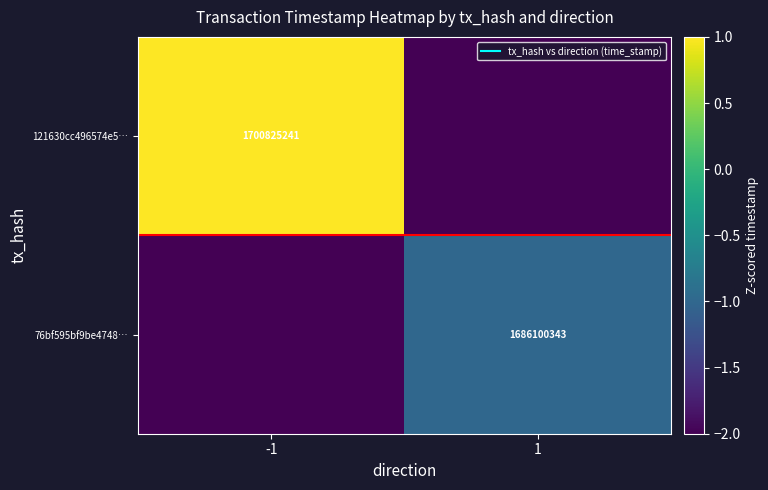

At which category is the sum across all series the highest?

-1